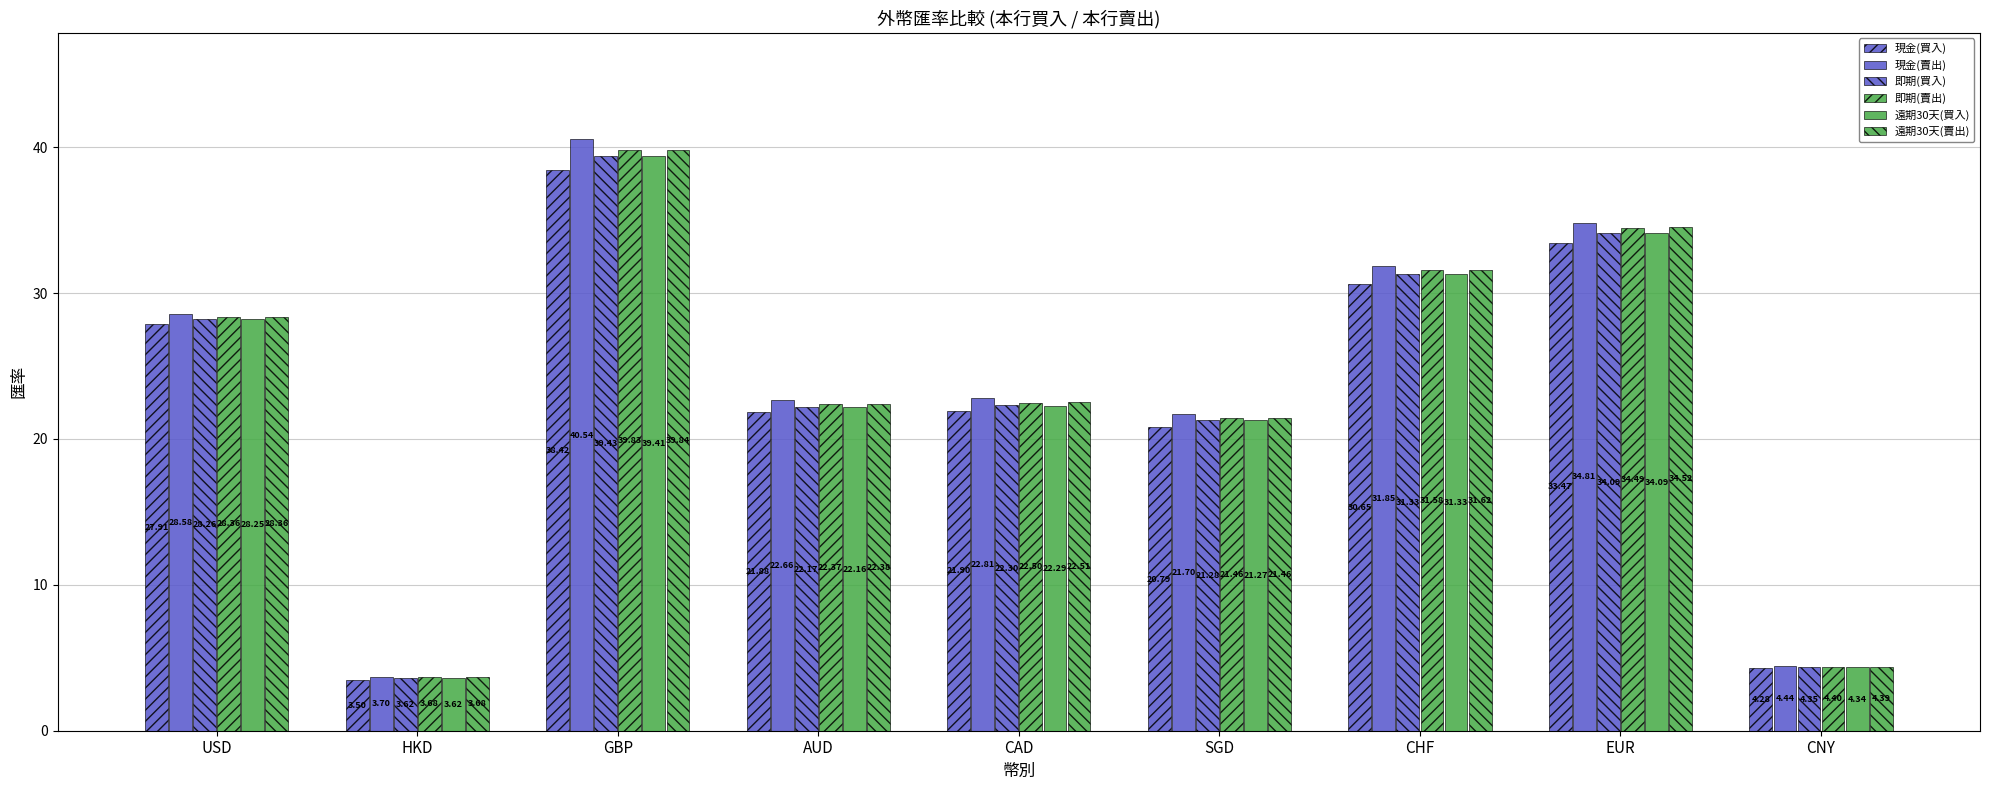

How many groups of bars are there?

9